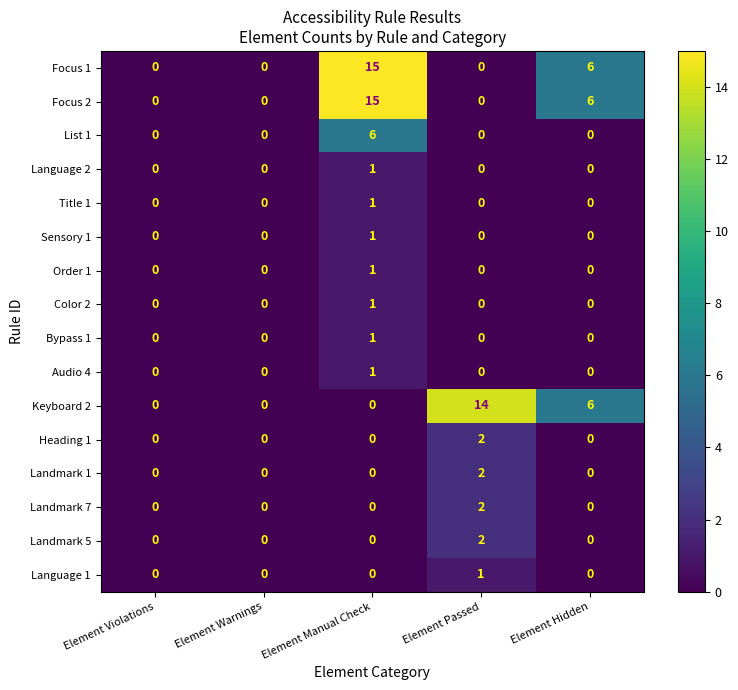

Is it true that Language 1 equals 1 at Element Passed?

True